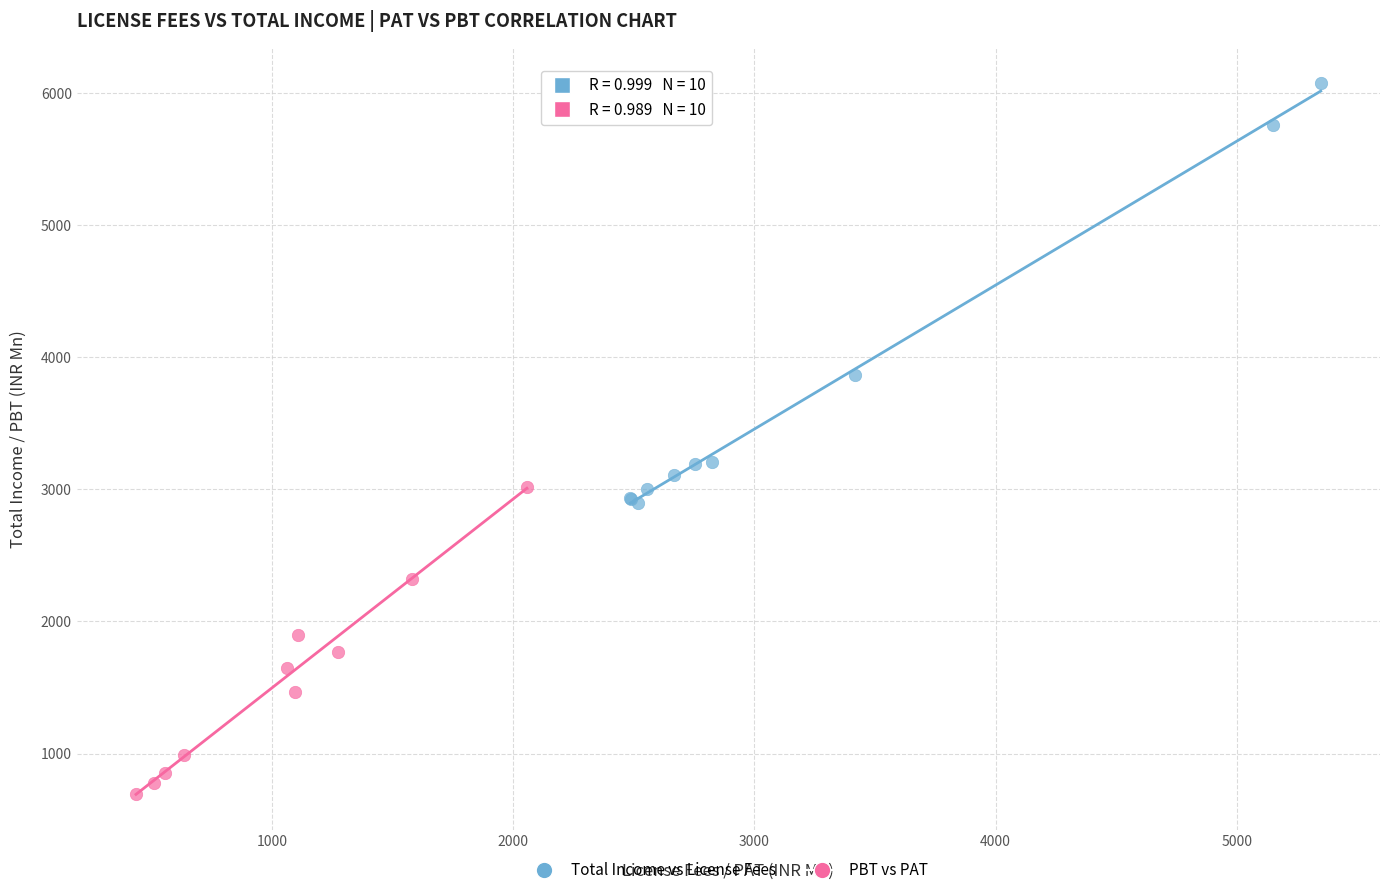

What are all the series names shown in the legend?

Total Income vs License Fees, PBT vs PAT